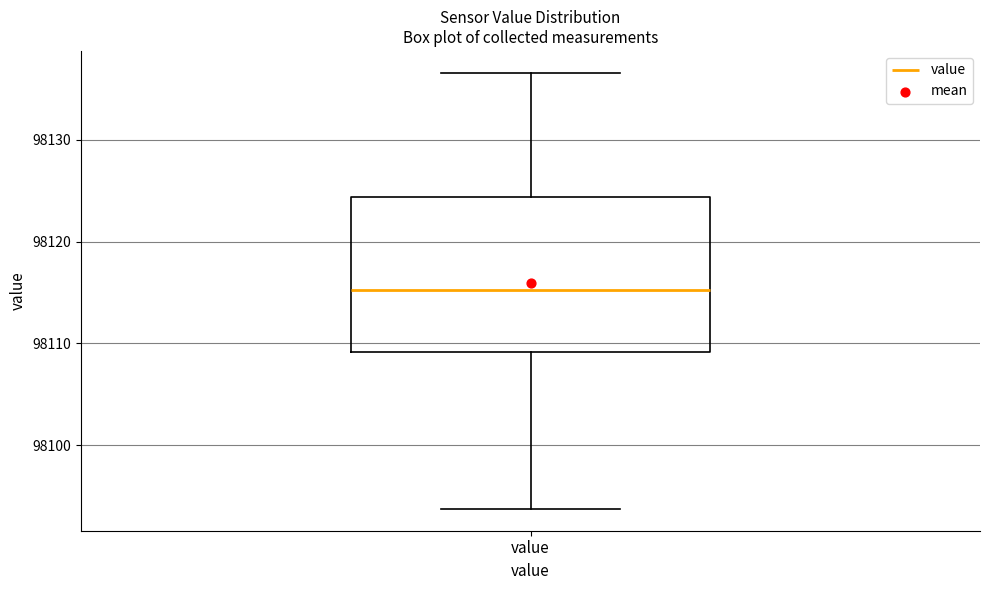

Where does the median line of the box for value sit on the y-axis? The values are not printed on the chart, so give them approximately, as read against the axis.

98115